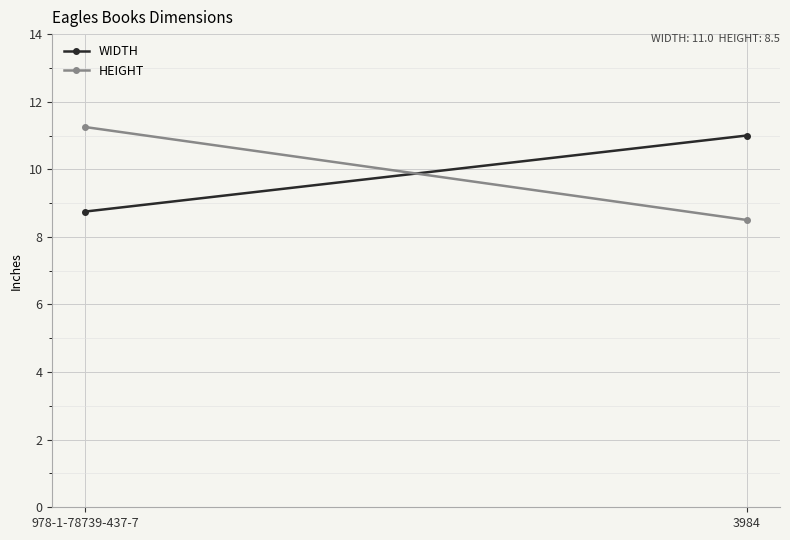

Reading left to right, list all the values displayed in this chart.

WIDTH: 978-1-78739-437-7=8.8	3984=11.0
HEIGHT: 978-1-78739-437-7=11.2	3984=8.5